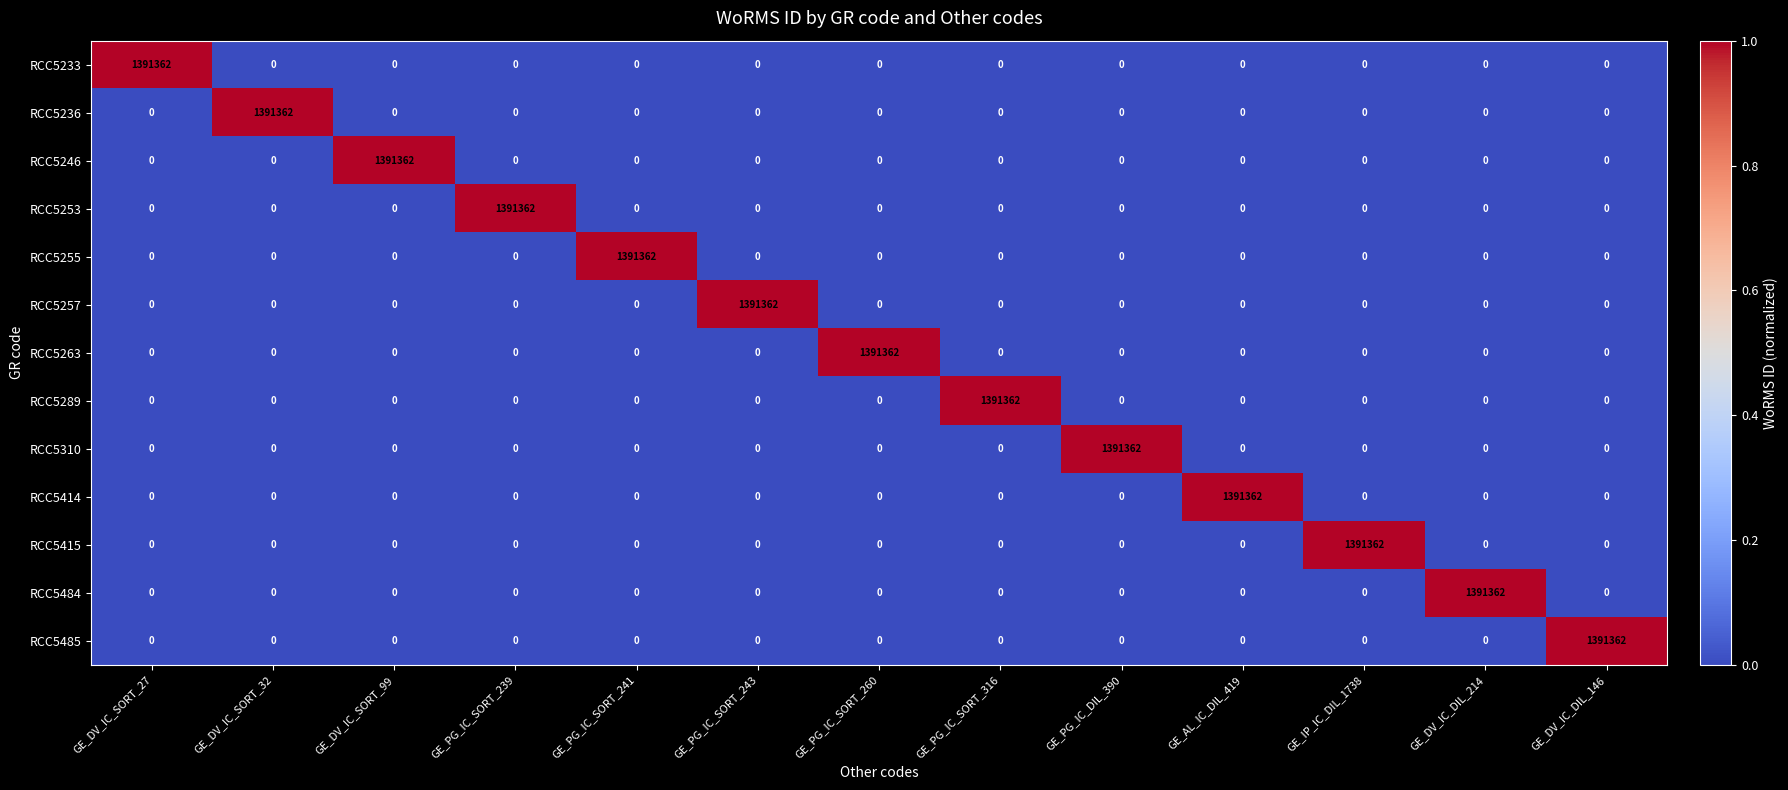

True or false: RCC5414 has a value of 940632 at GE_DV_IC_SORT_99.

False